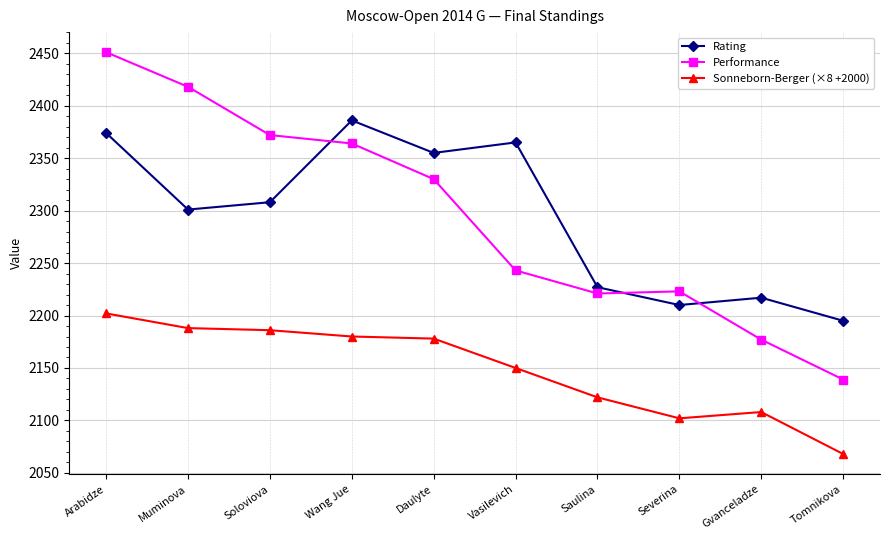

The value of Sonneborn-Berger (×8 +2000) at Muminova is 3515. True or false?

False